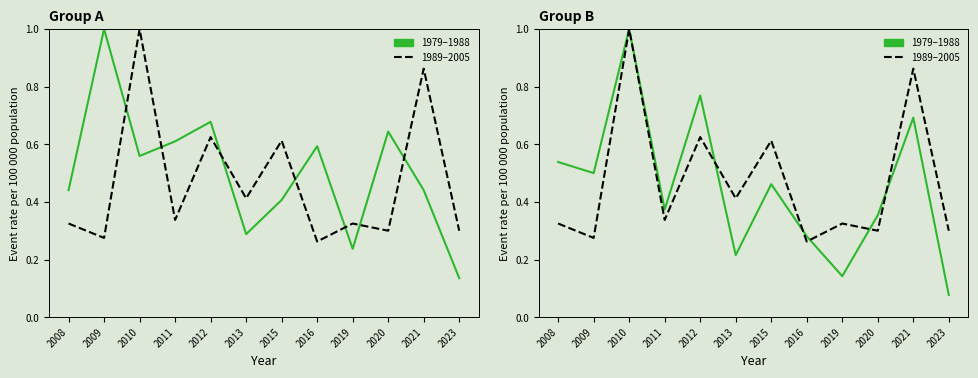

Is it true that ekL_rho_u (1989–2005) equals 0.5 at 2011?

False